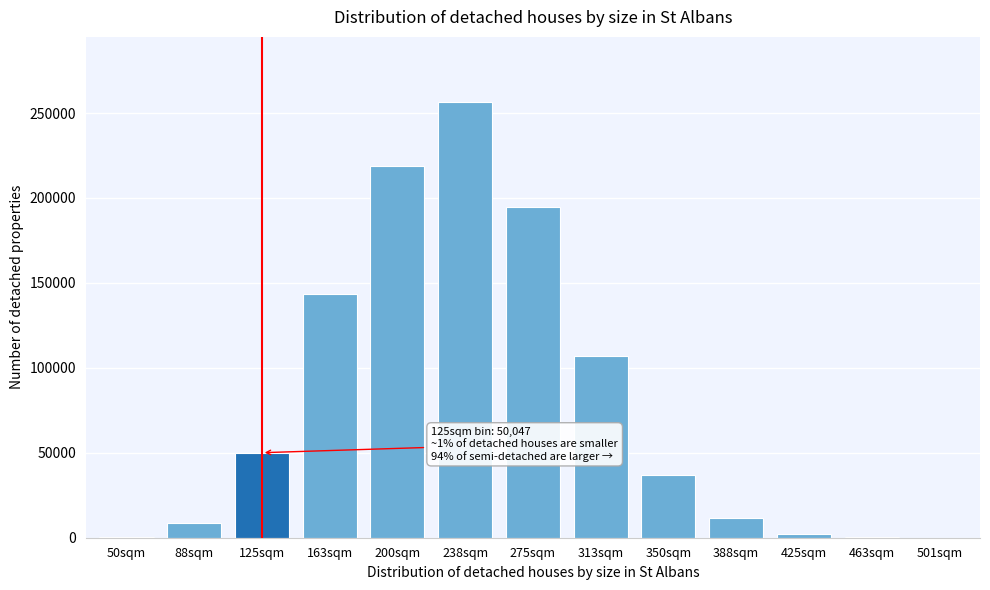

Is it true that the value at 275sqm is 194843?

True